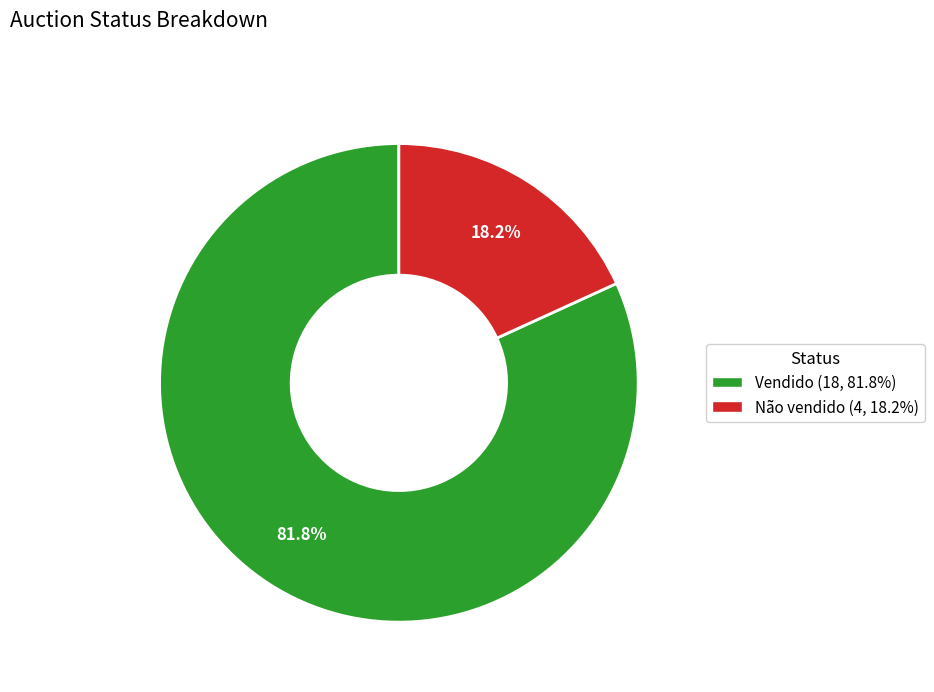

Which category has the smallest portion of the pie?

Não vendido